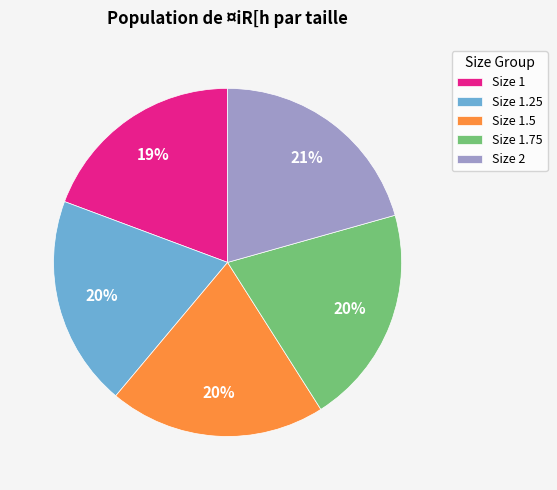

True or false: Size 1.5 accounts for 34% of the total.

False